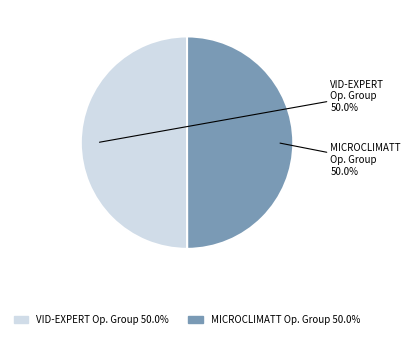

How many slices are in this pie chart?

2